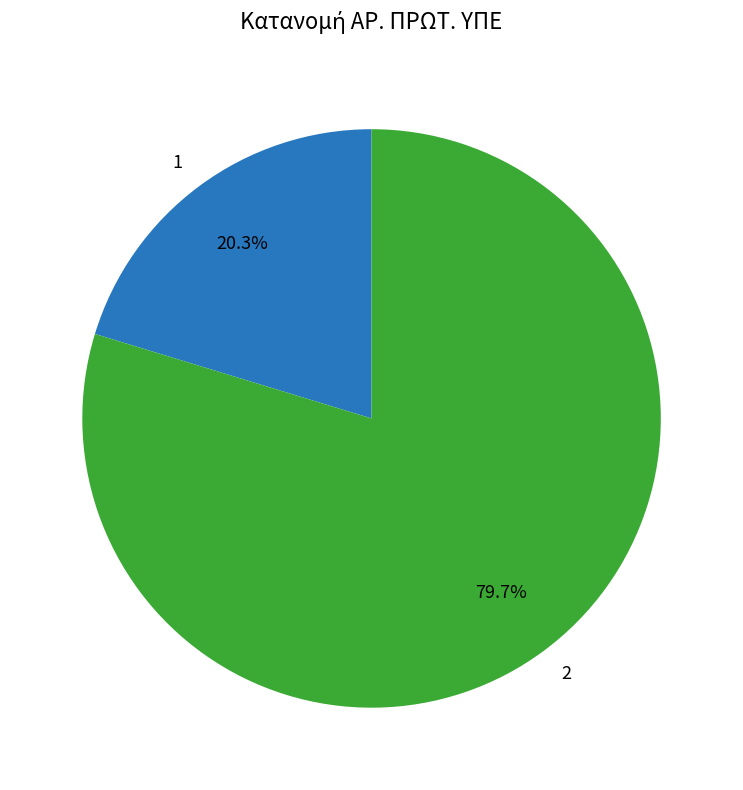

Is 1 the majority of the pie?

No